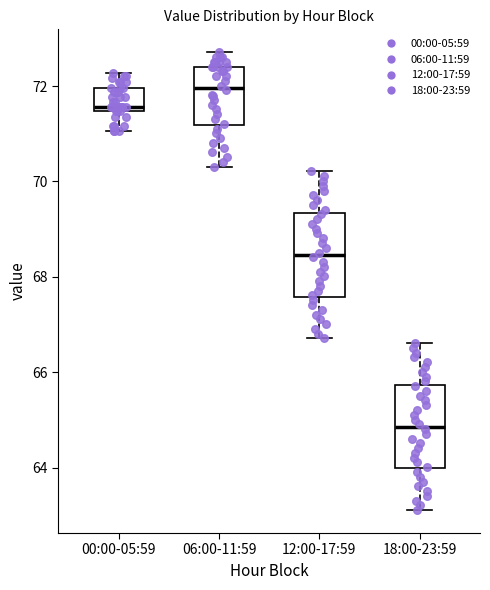

Reading left to right, read every box against the y-axis: the position of its median line, the range the box covers, and the ends of its whiskers. The values are not printed on the chart, so give them approximately, as read against the axis.

00:00-05:59: median 71.6, box 71.4 to 72.0, whiskers 71.0 to 72.2
06:00-11:59: median 72.0, box 71.2 to 72.4, whiskers 70.4 to 72.8
12:00-17:59: median 68.4, box 67.6 to 69.4, whiskers 66.8 to 70.2
18:00-23:59: median 64.8, box 64.0 to 65.8, whiskers 63.2 to 66.6